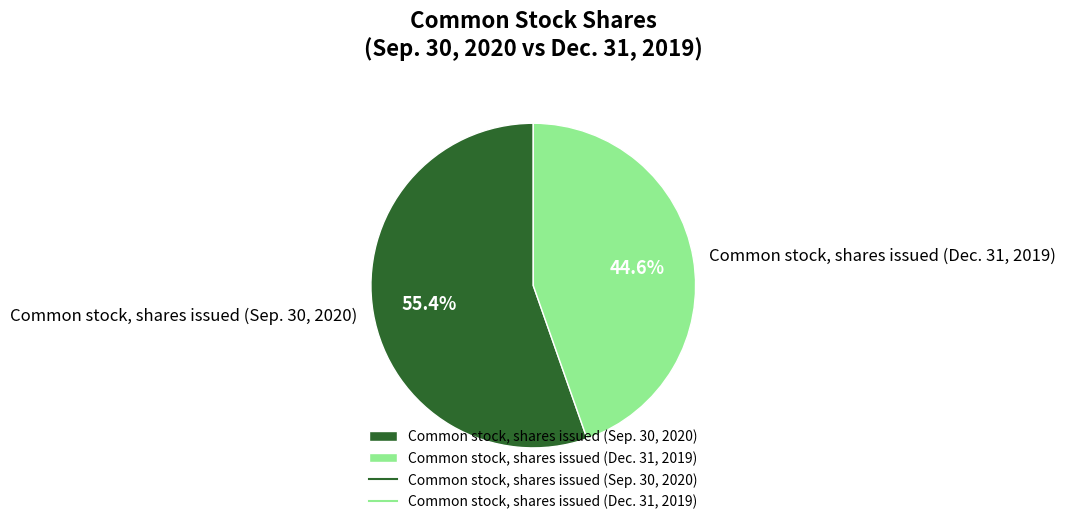

Rank the categories by value from highest to lowest.

Common stock, shares issued (Sep. 30, 2020), Common stock, shares issued (Dec. 31, 2019)